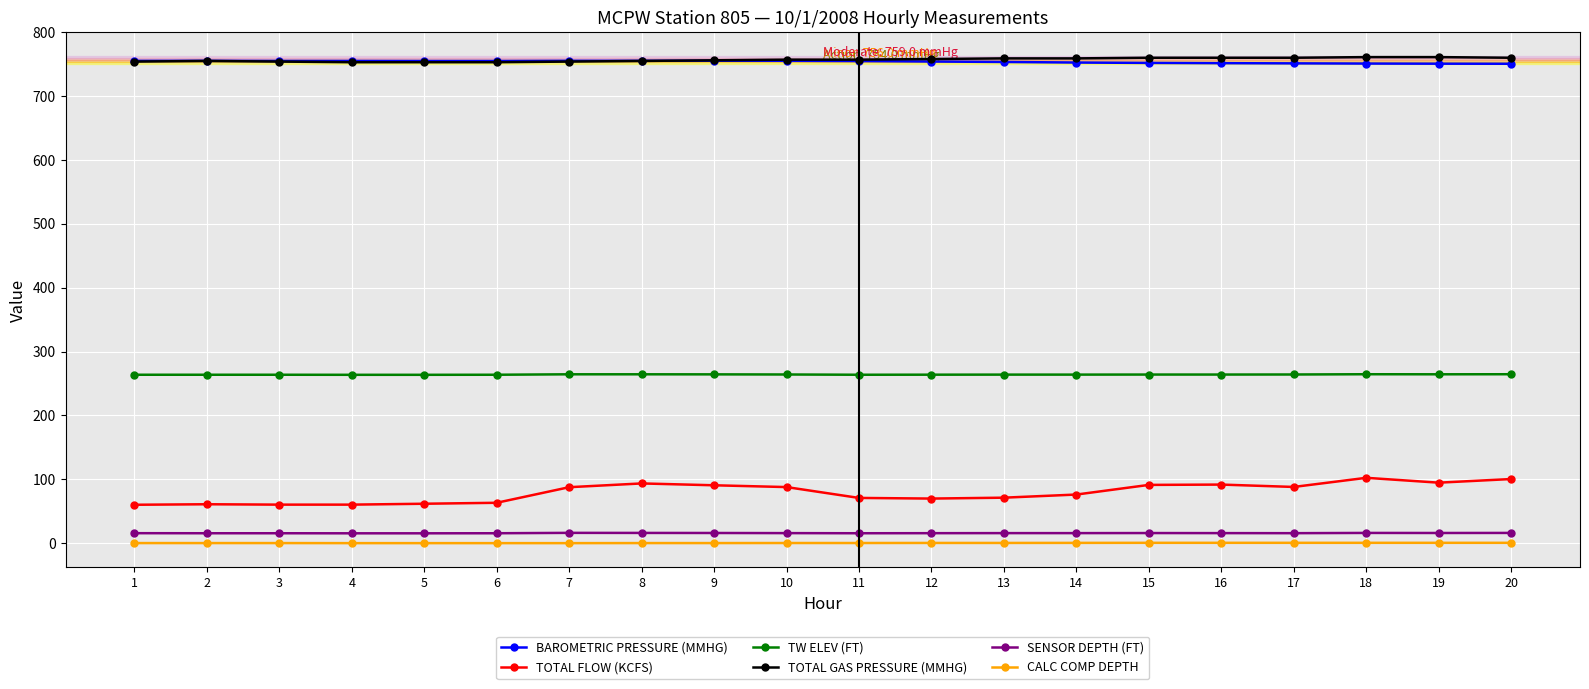

What is the highest value of the BAROMETRIC PRESSURE (MMHG) series?

755.3